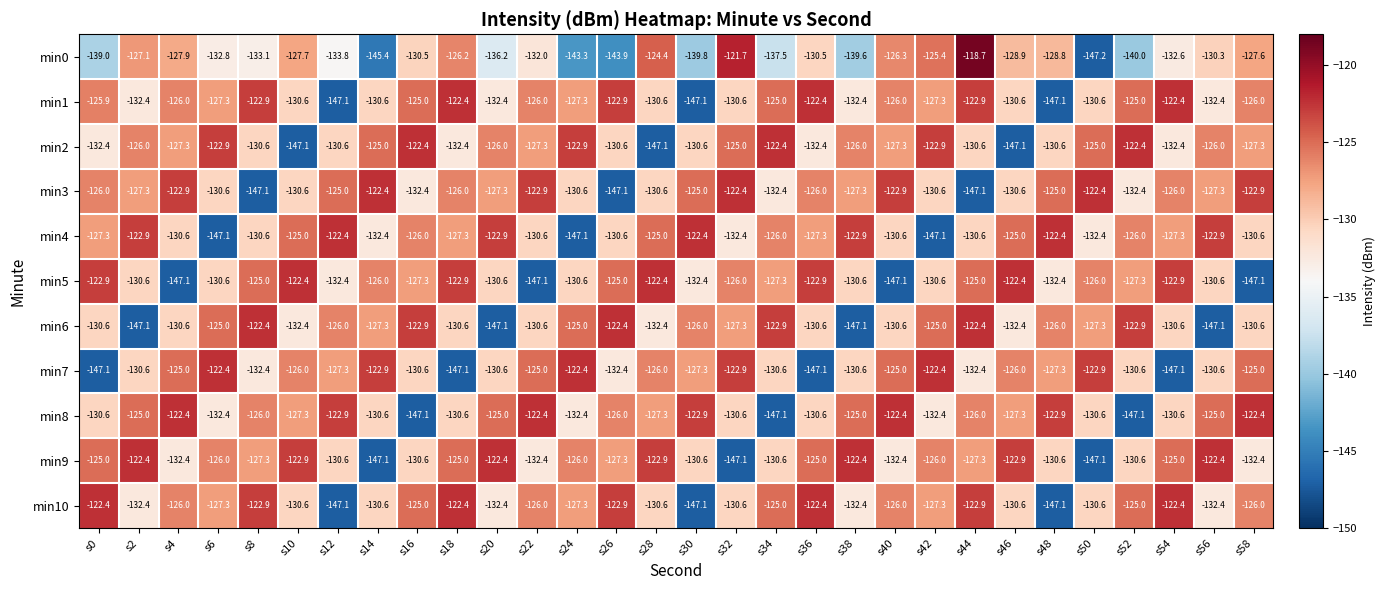

Where does the min4 series first go above -127?

s2